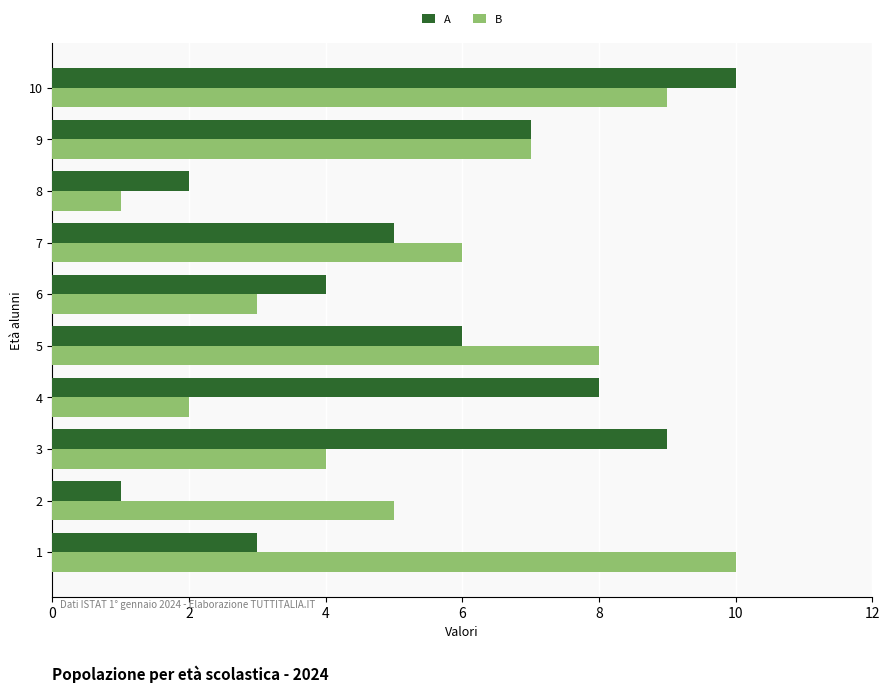

At which category is the sum across all series the highest?

10